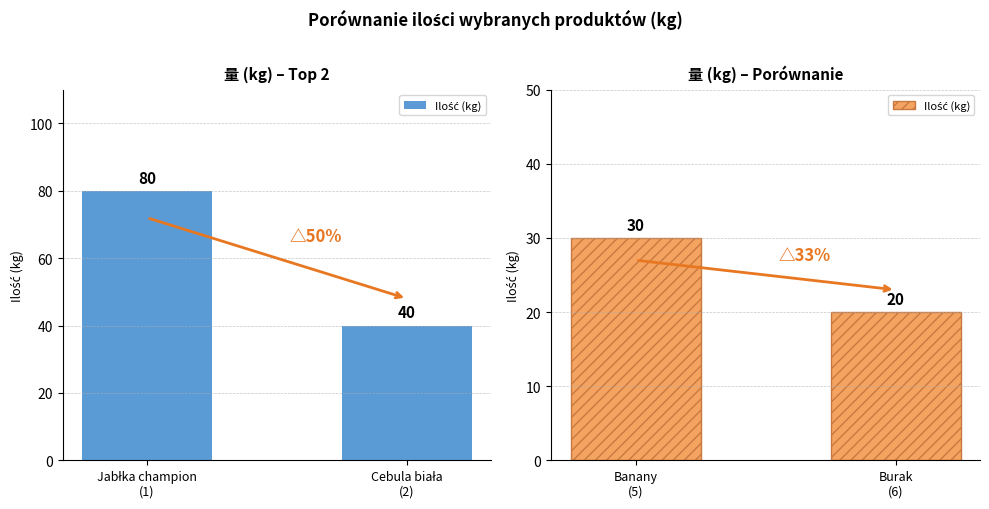

Which category has the highest value across all series?

Banany (5)